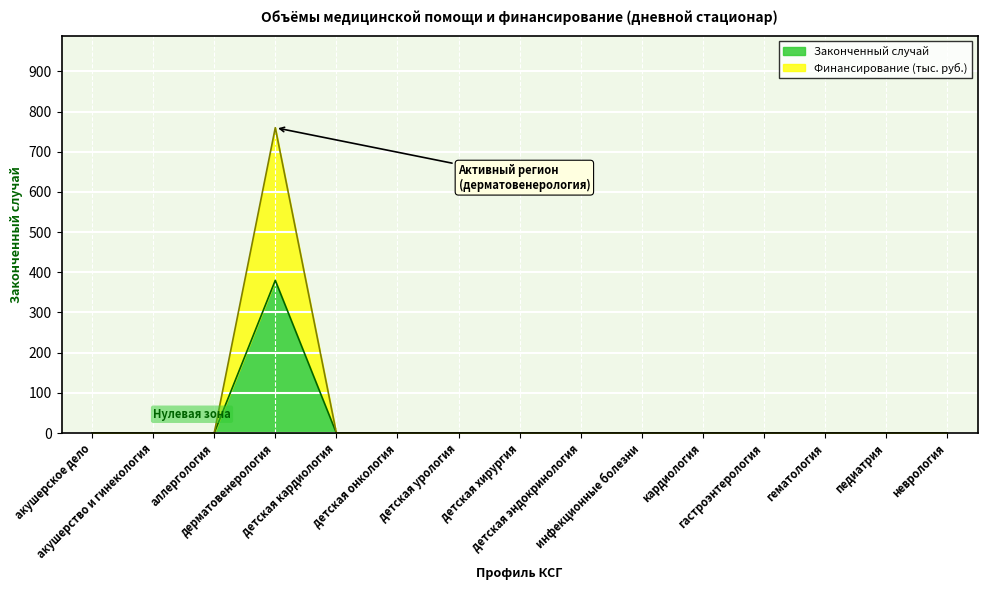

List the labels in order of Законченный случай value, largest first.

дерматовенерология, акушерское дело, акушерство и гинекология, аллергология, детская кардиология, детская онкология, детская урология, детская хирургия, детская эндокринология, инфекционные болезни, кардиология, гастроэнтерология, гематология, педиатрия, неврология